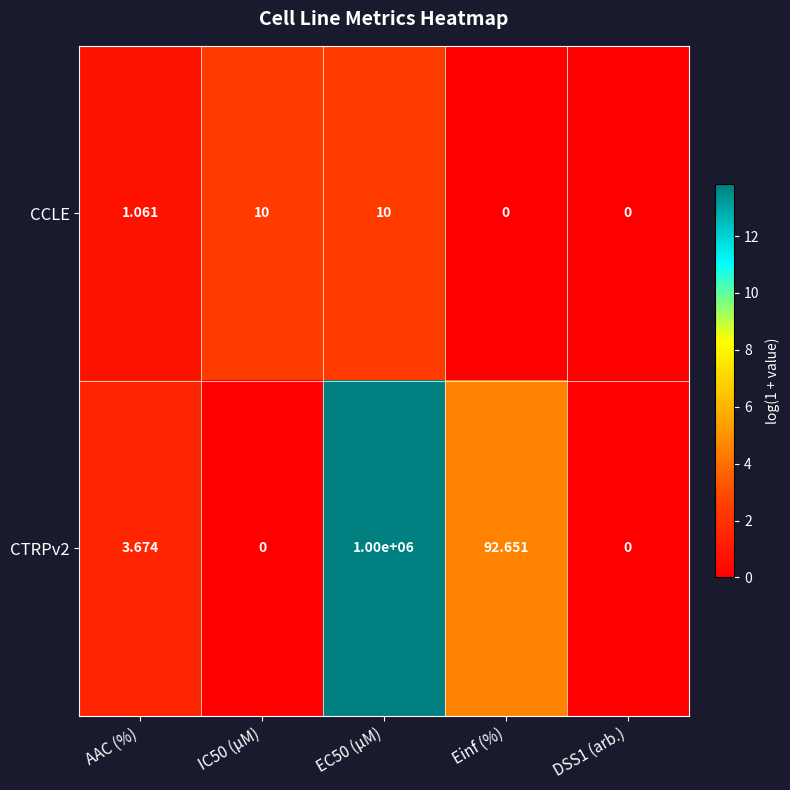

At which label is CTRPv2 closest to 500000?

Einf (%)